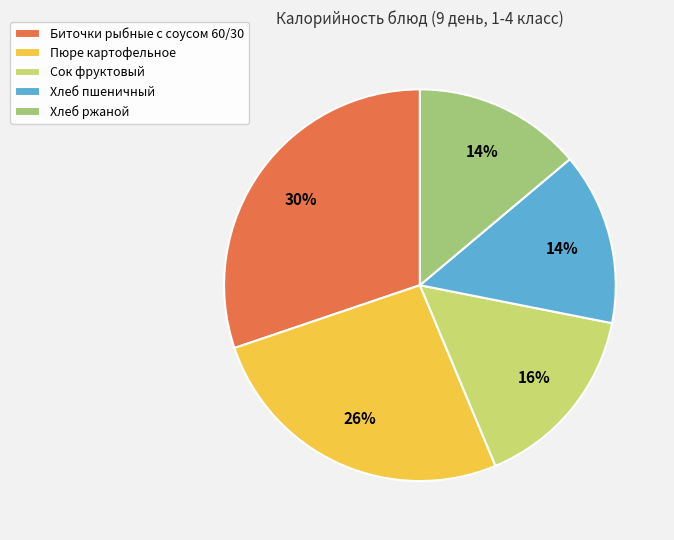

Is there any slice that represents more than half of the pie?

No